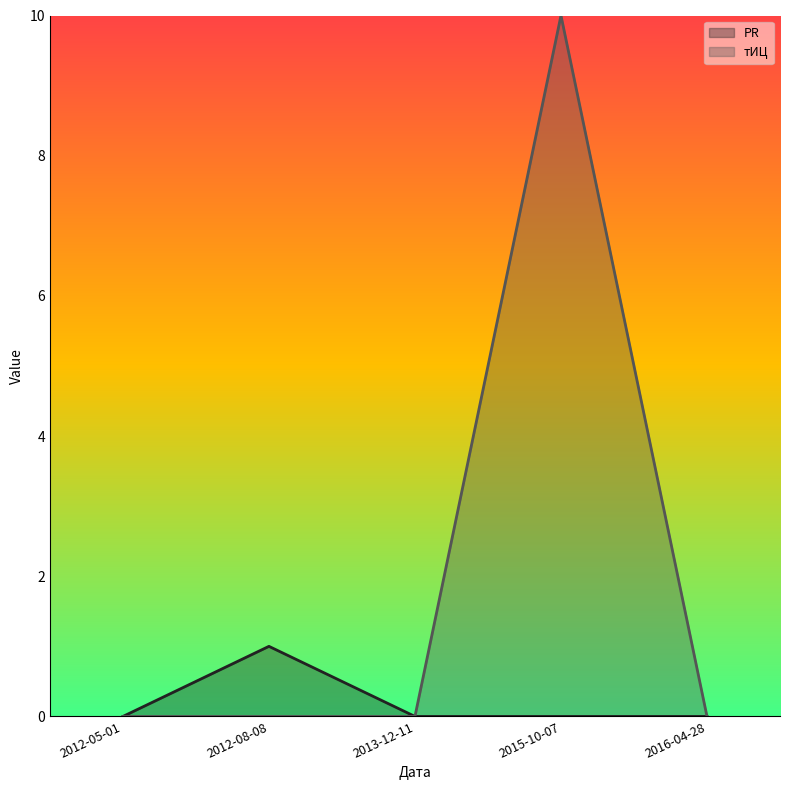

How many positive values does the PR series have?

1